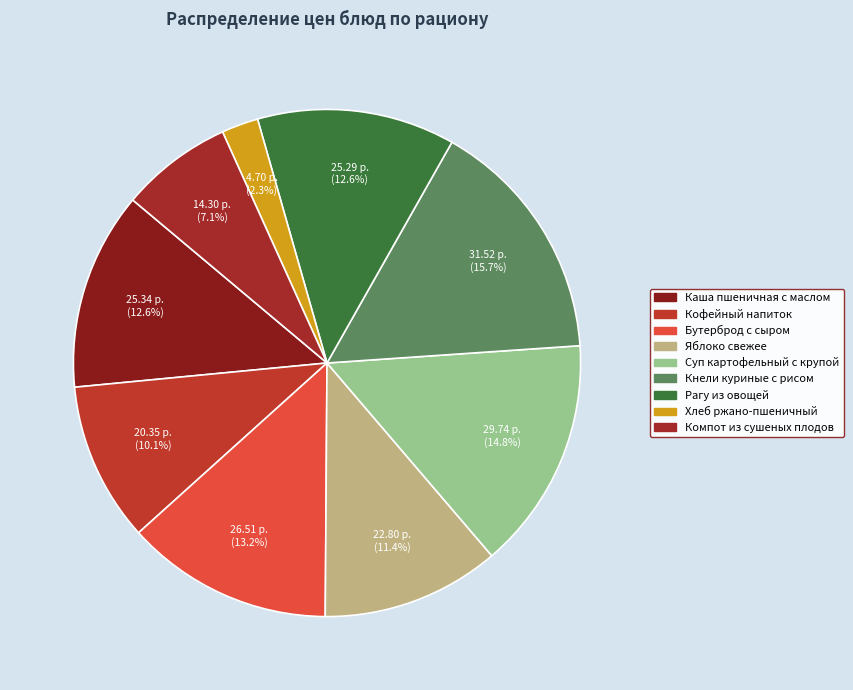

Does any single category account for the majority?

No